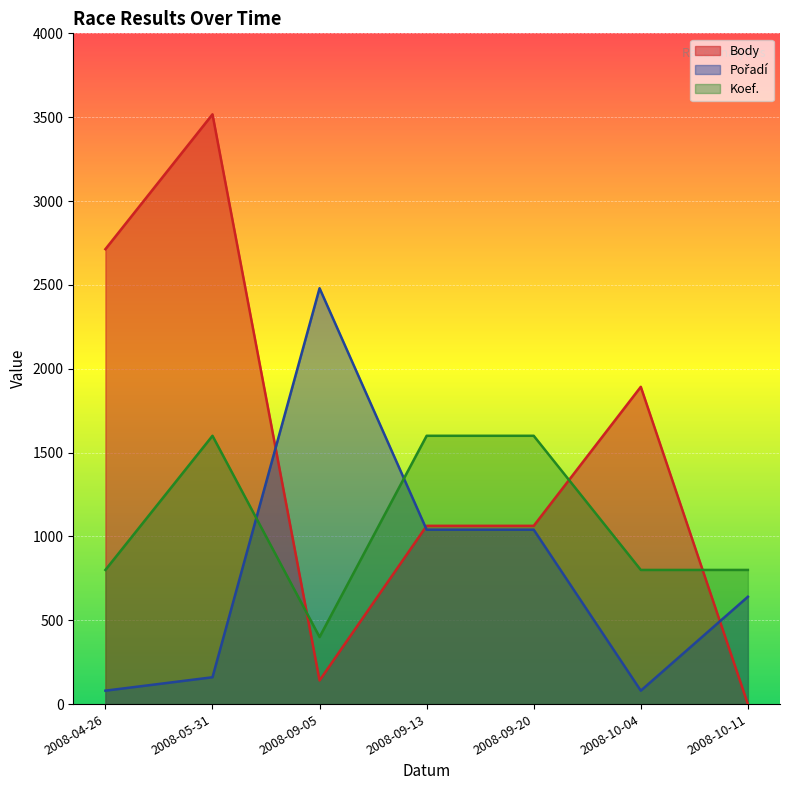

Does the chart display data point markers on the line(s)?

No